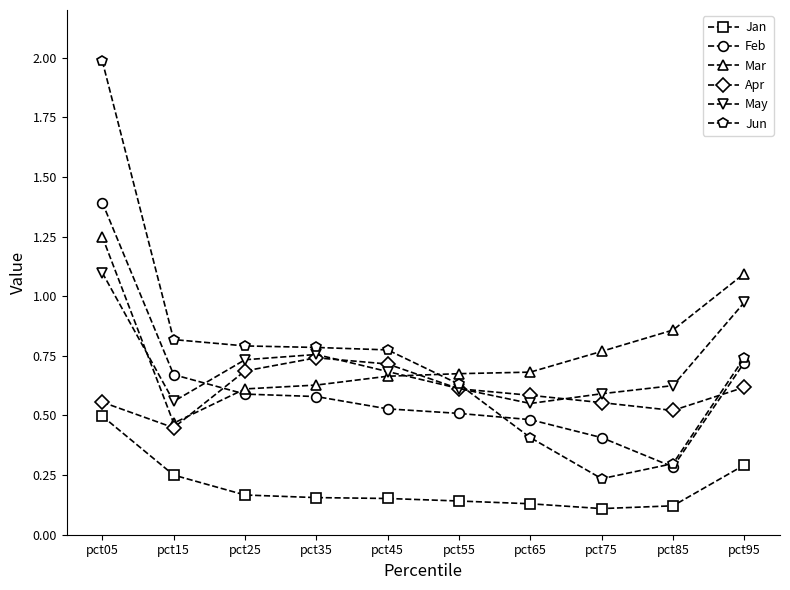

How many interior local peaks does the May series have?

1